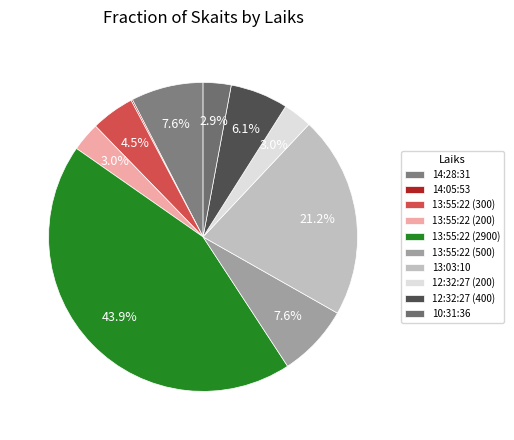

Is it true that 13:03:10 is 21% of the pie?

True